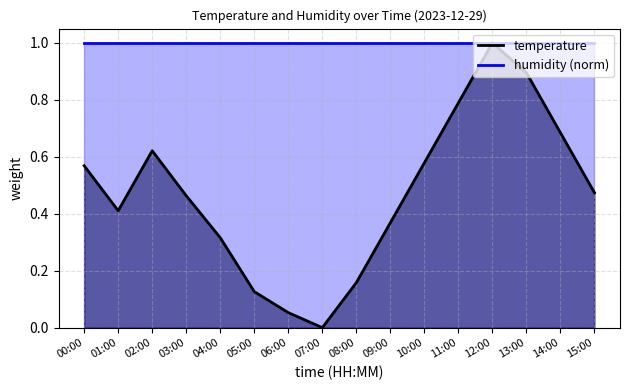

What is the difference between the maximum and minimum values?

1.0